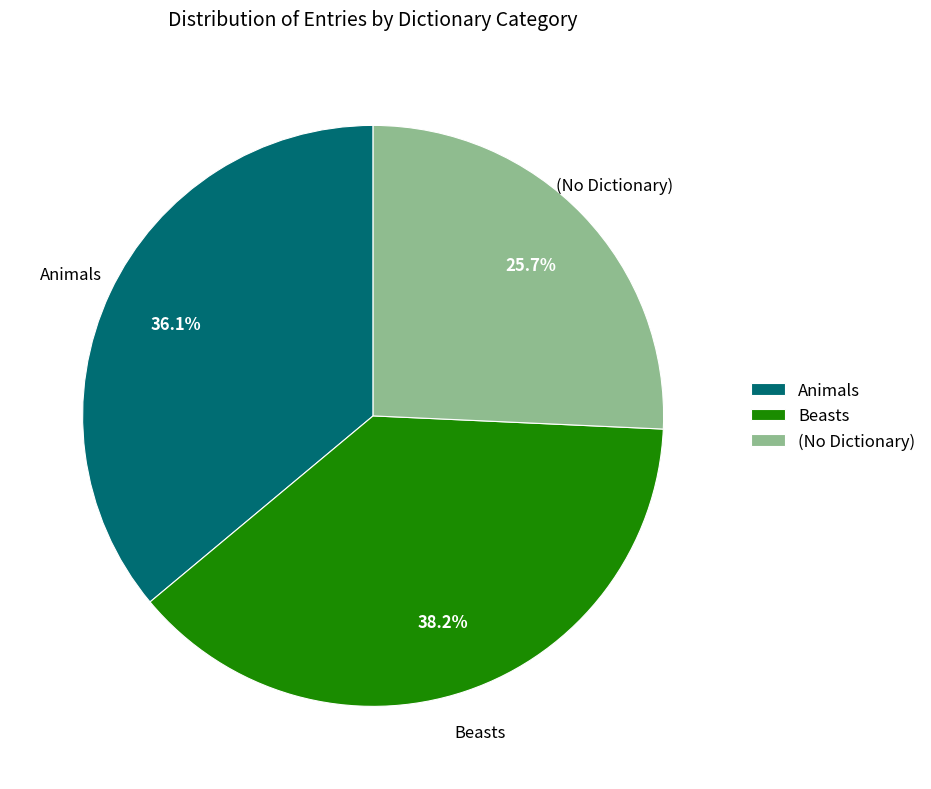

Combined, do Beasts and Animals account for over 50%?

Yes